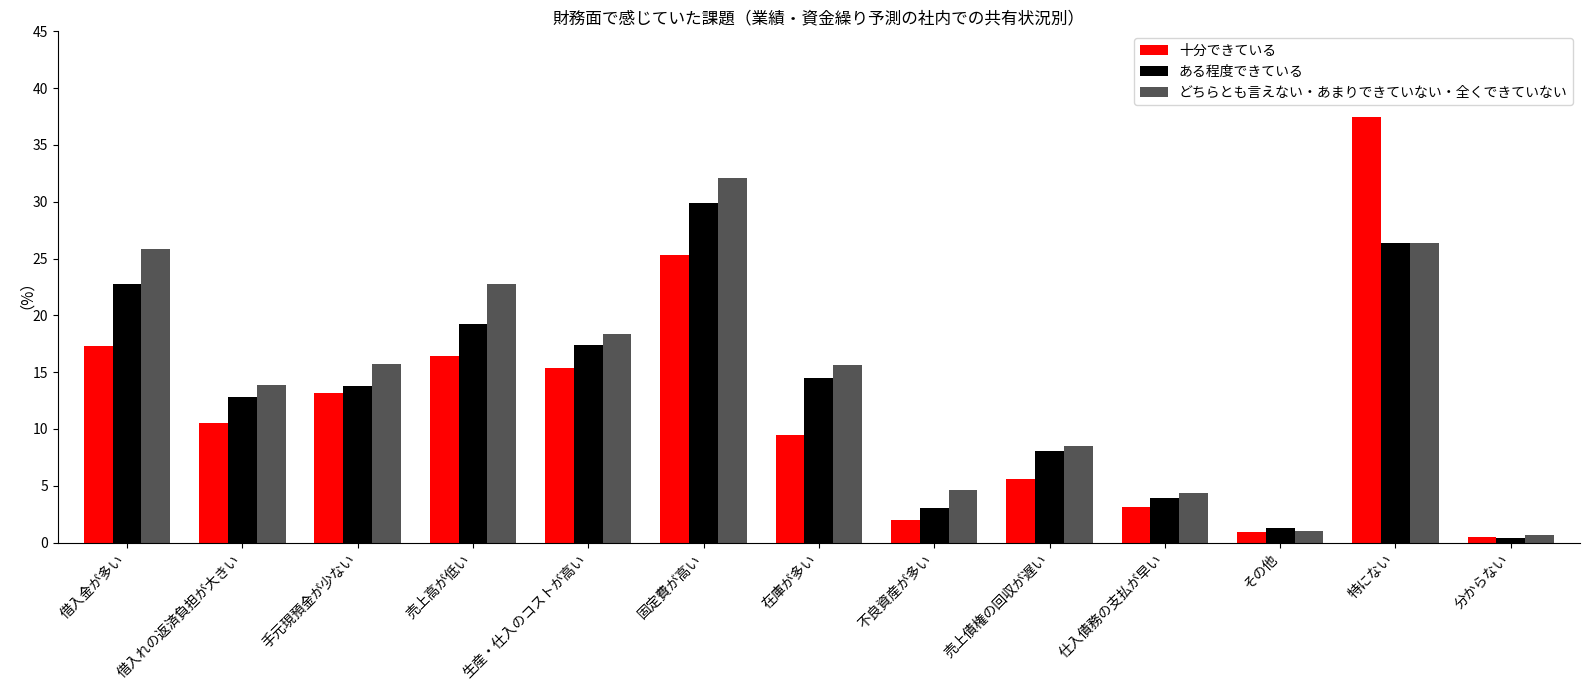

List the series in order of their peak value, lowest first.

ある程度できている, どちらとも言えない・あまりできていない・全くできていない, 十分できている